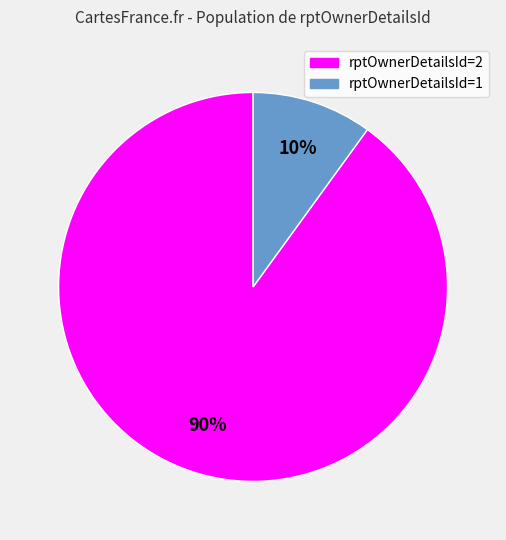

Is the sum of rptOwnerDetailsId=2 and rptOwnerDetailsId=1 greater than half?

Yes